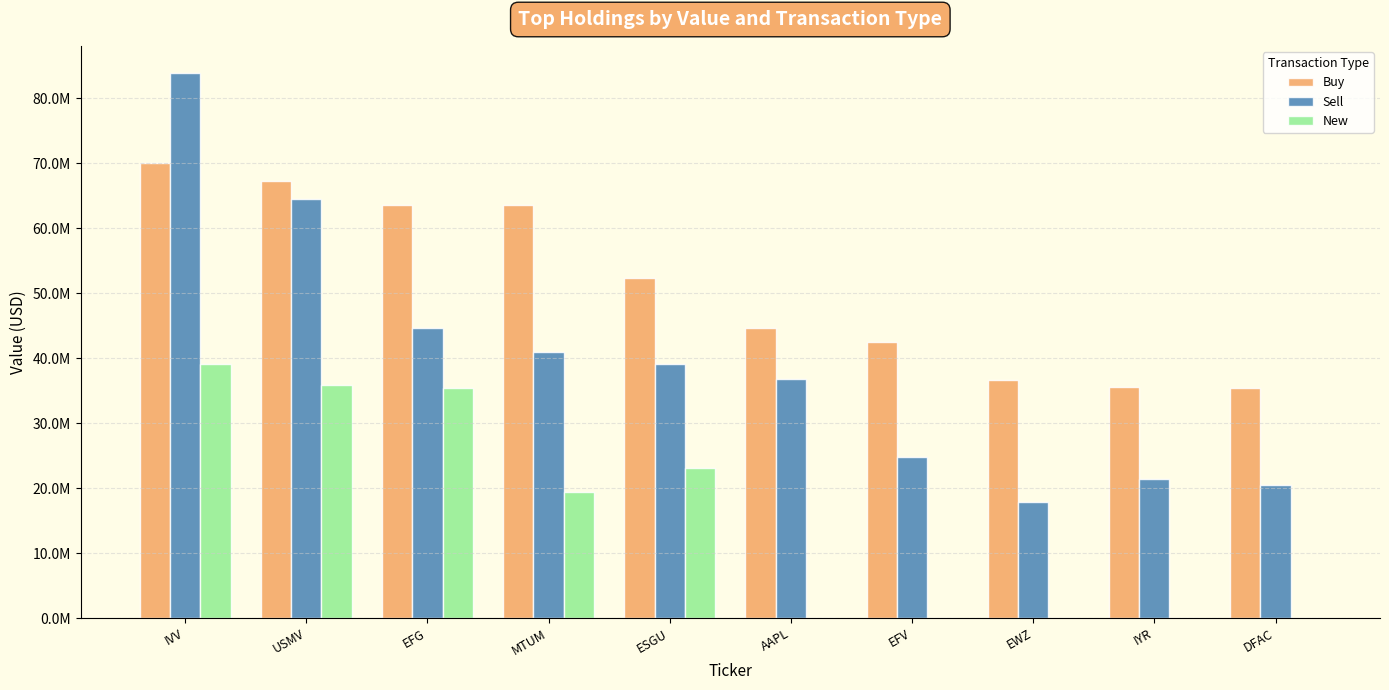

What value does the Sell series have at AAPL, to the nearest 50?

36774000